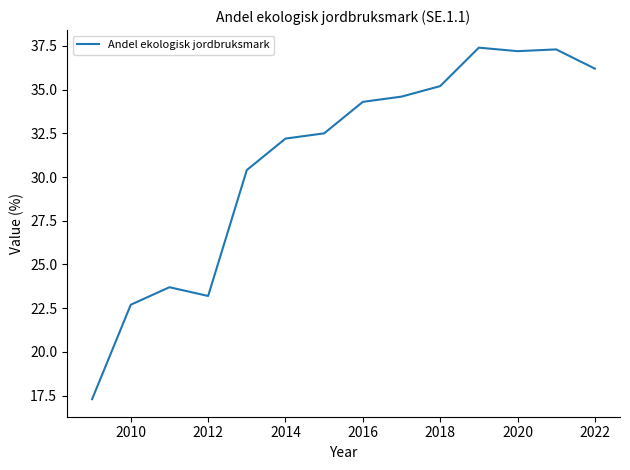

What is the minimum value shown in the chart?

17.3